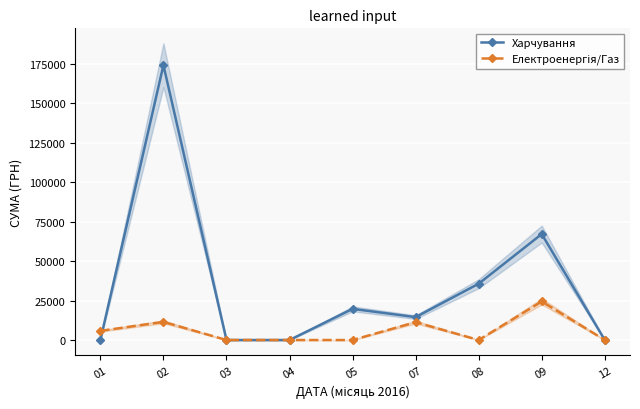

How many lines are shown in the chart?

2